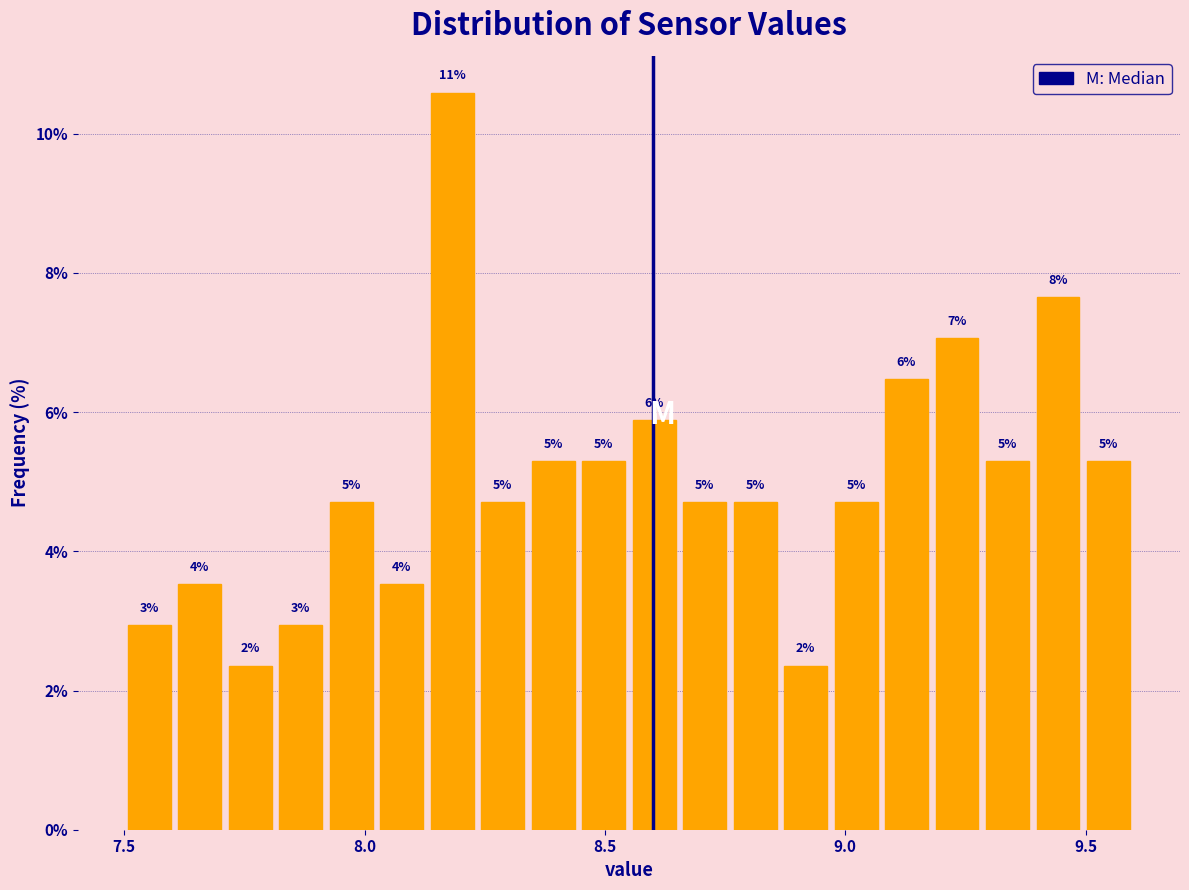

Around what value on the x-axis is the tallest bar? Give the approximate position of its centre, as read against the axis.

8.20